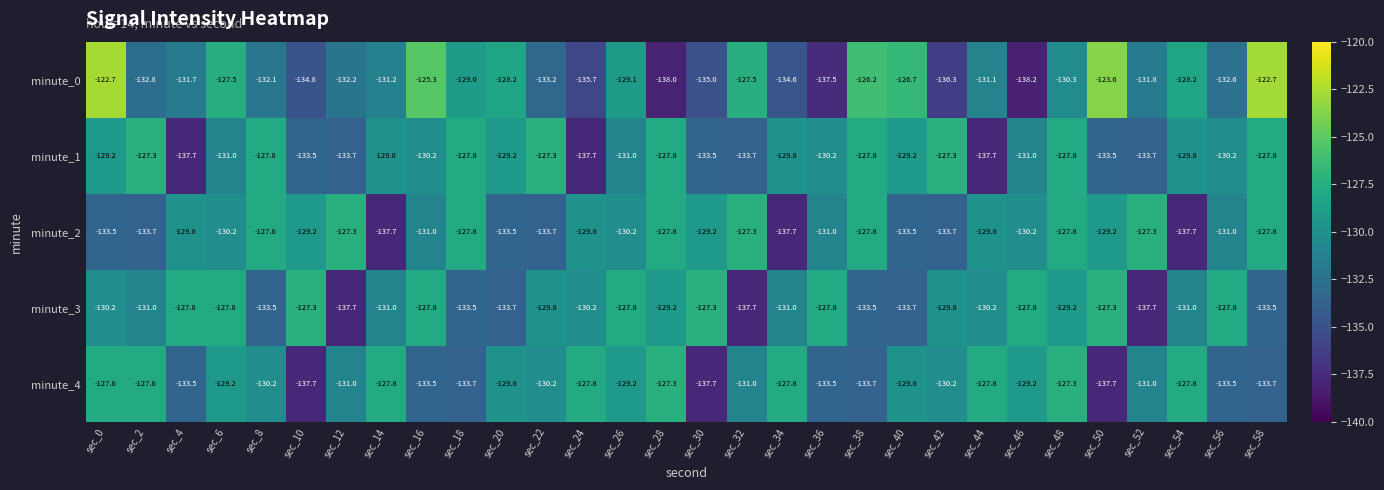

What is the minimum value shown in the chart?

-138.2